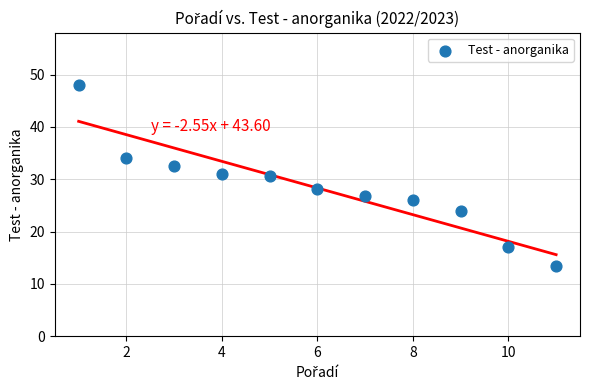

What is the average X value?

6.0